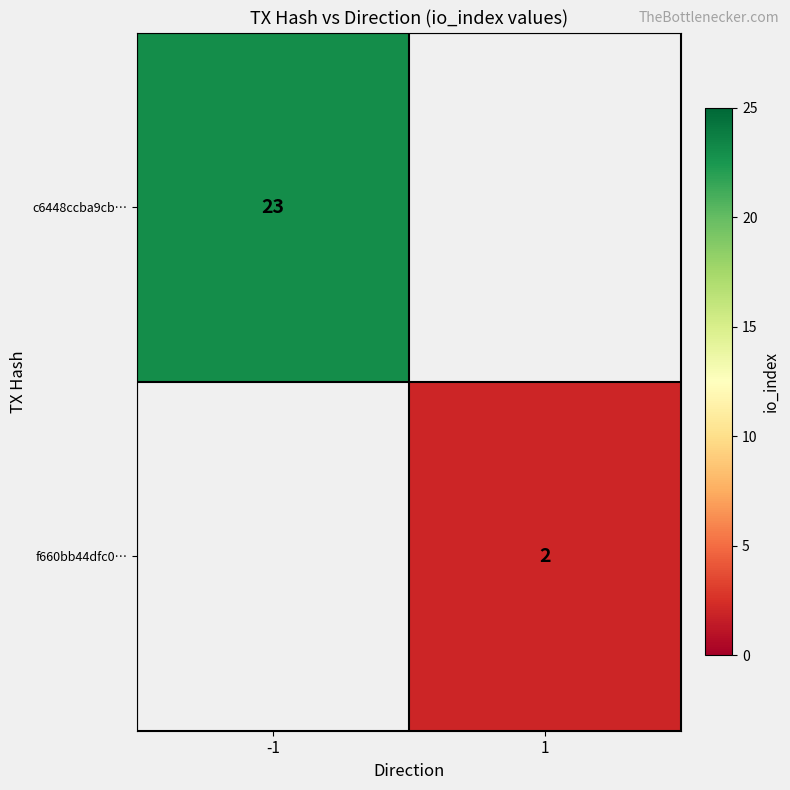

How many distinct data groups are displayed?

2